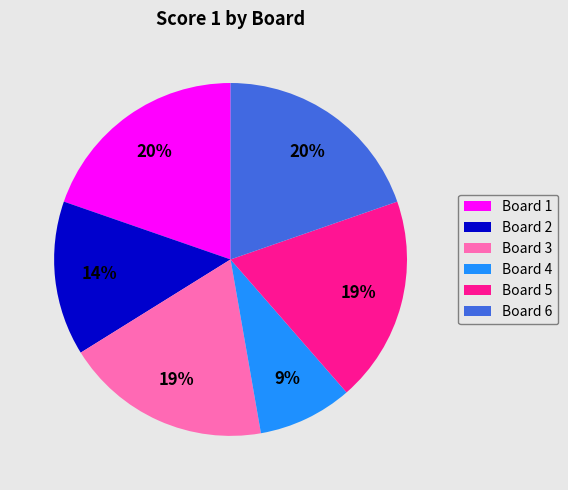

Is it true that Board 6 is 20% of the pie?

True